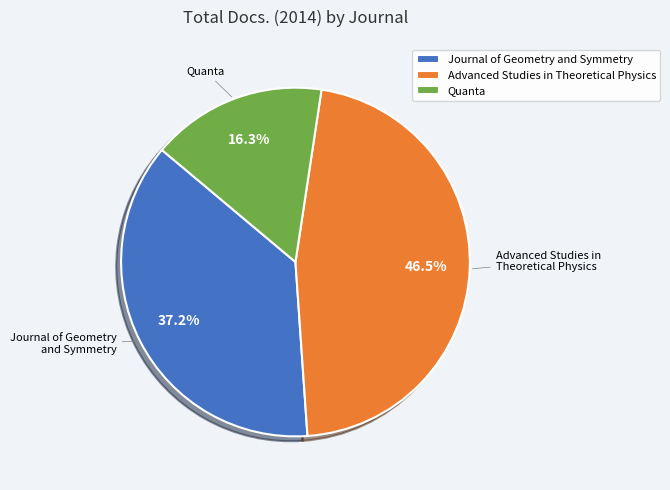

How much of the chart is everything except Advanced Studies in Theoretical Physics?

53.5%